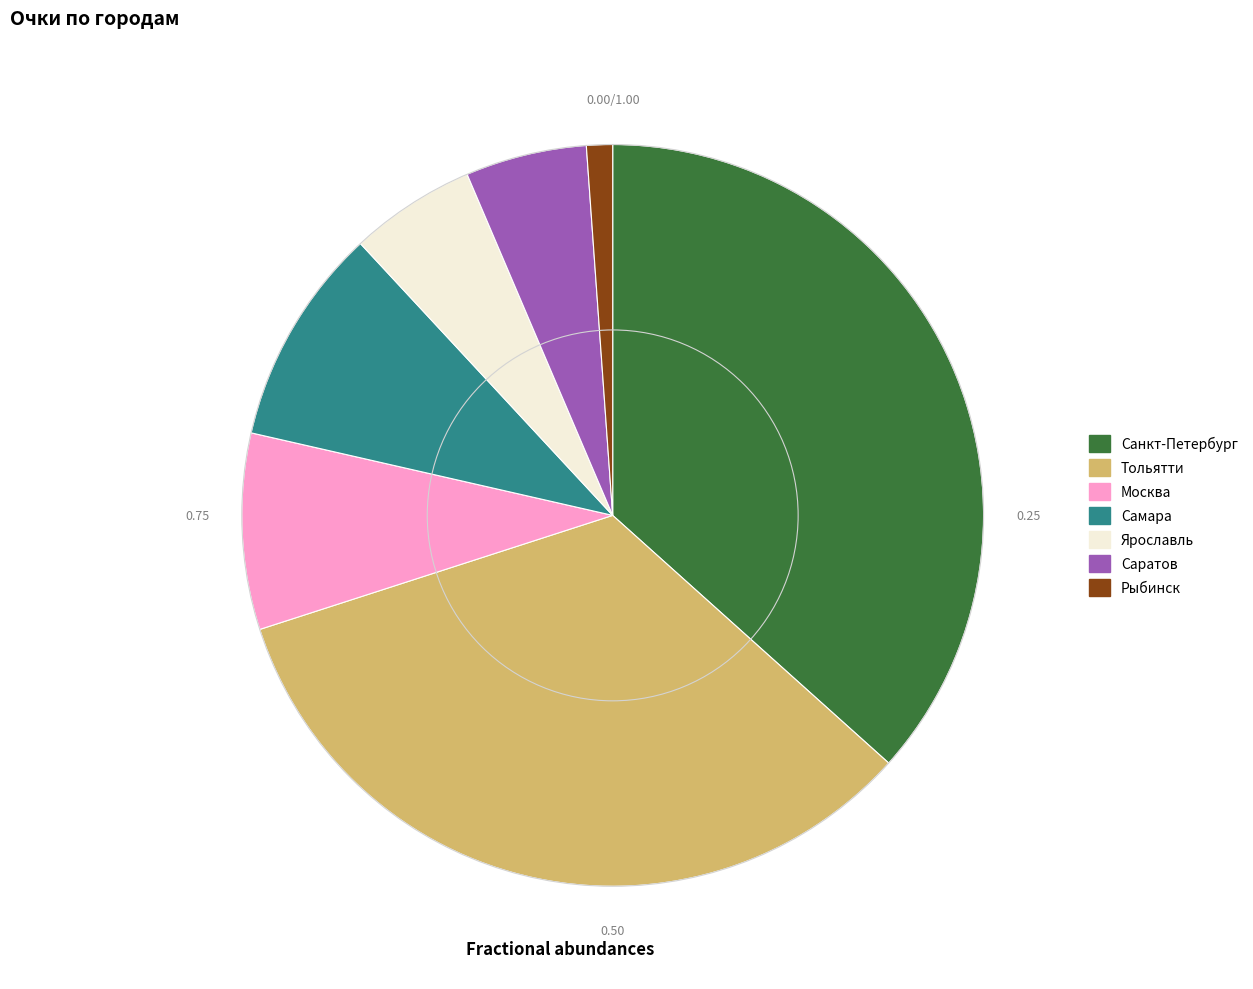

Is there any slice that represents more than half of the pie?

No